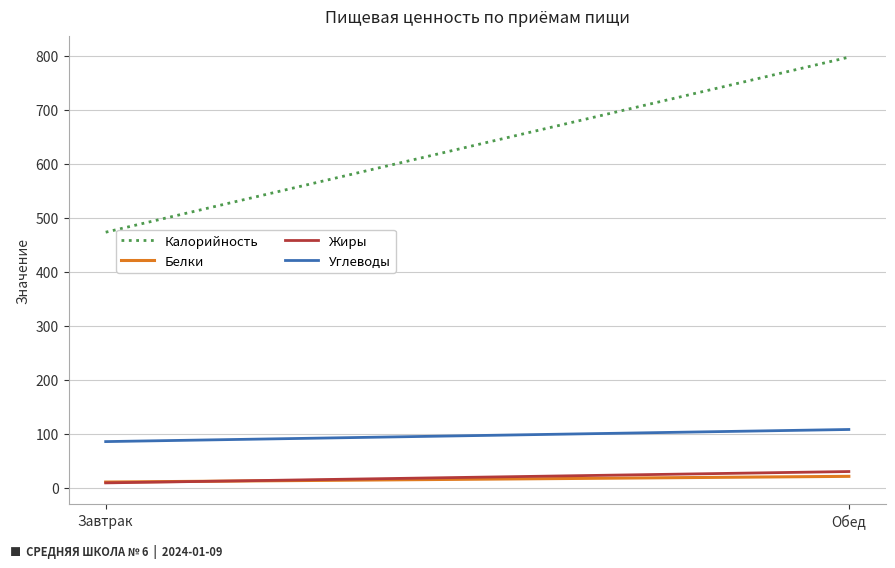

What is the spread (max minus min) of values at Завтрак?

464.0